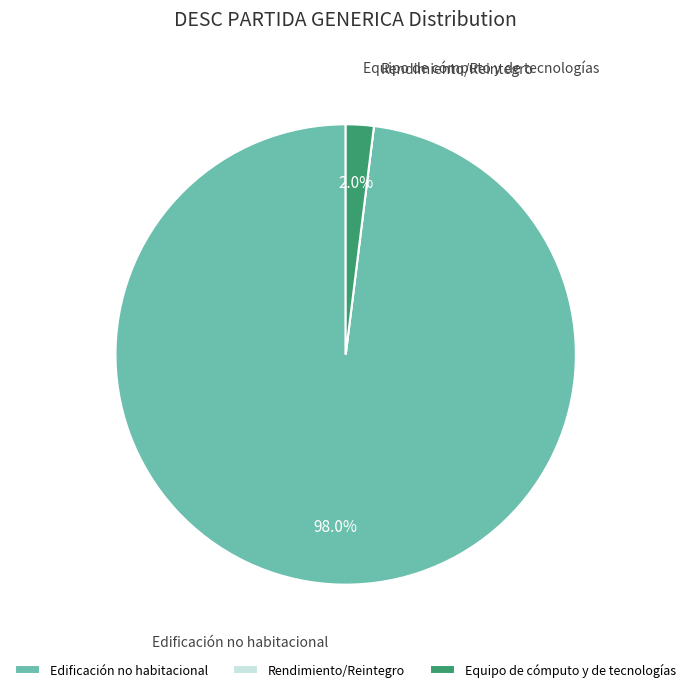

Is the sum of Edificación no habitacional and Equipo de cómputo y de tecnologías greater than half?

Yes